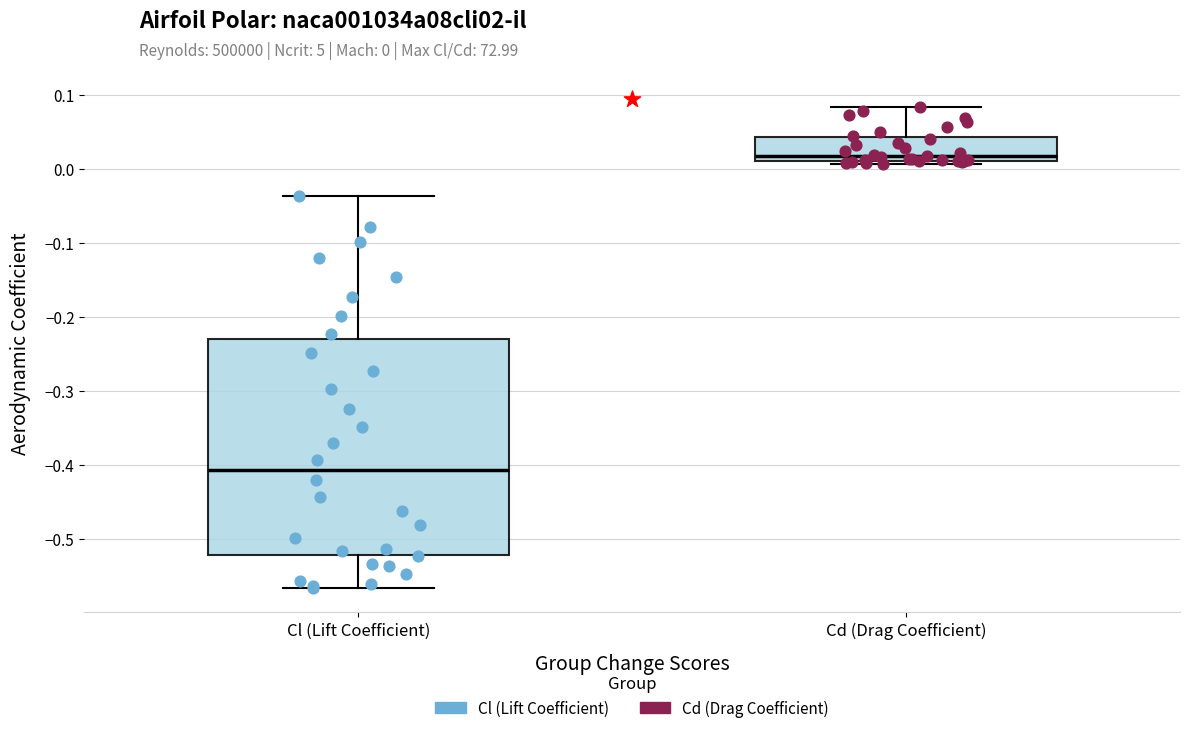

Which box's median line is the lowest?

Cl (Lift Coefficient)